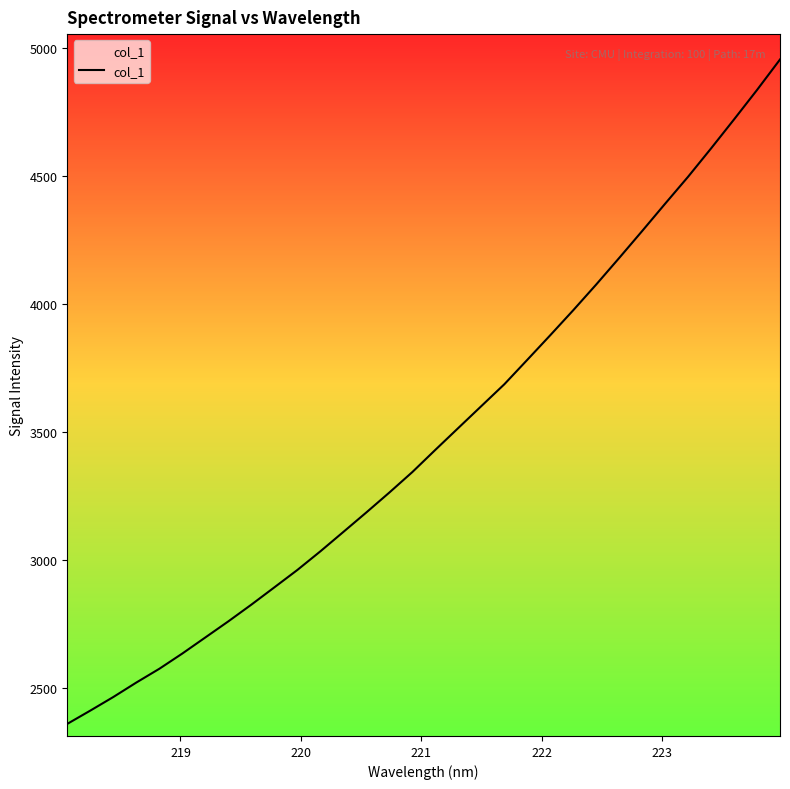

Does the chart display data point markers on the line(s)?

No